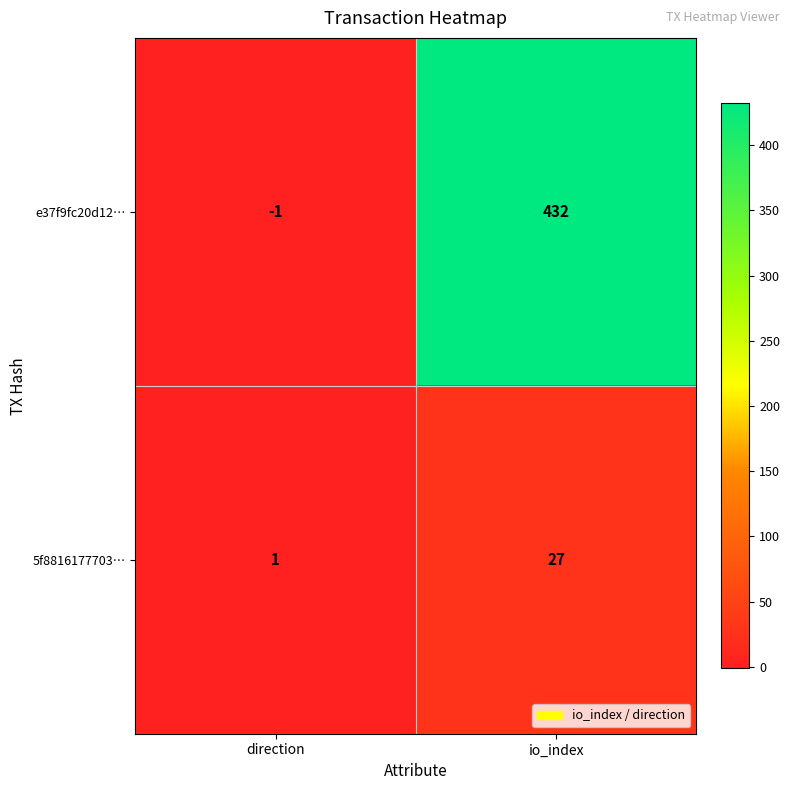

What is the minimum value shown in the chart?

-1